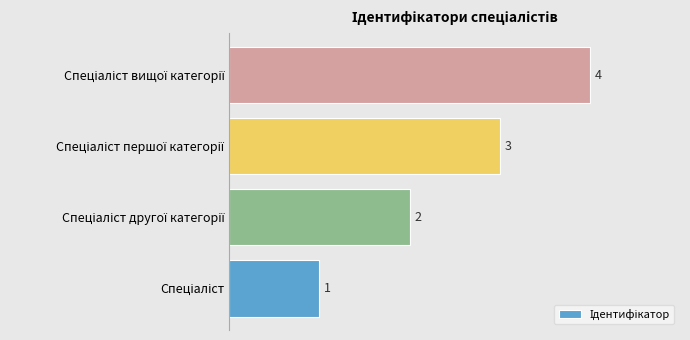

What is the greatest value displayed?

4